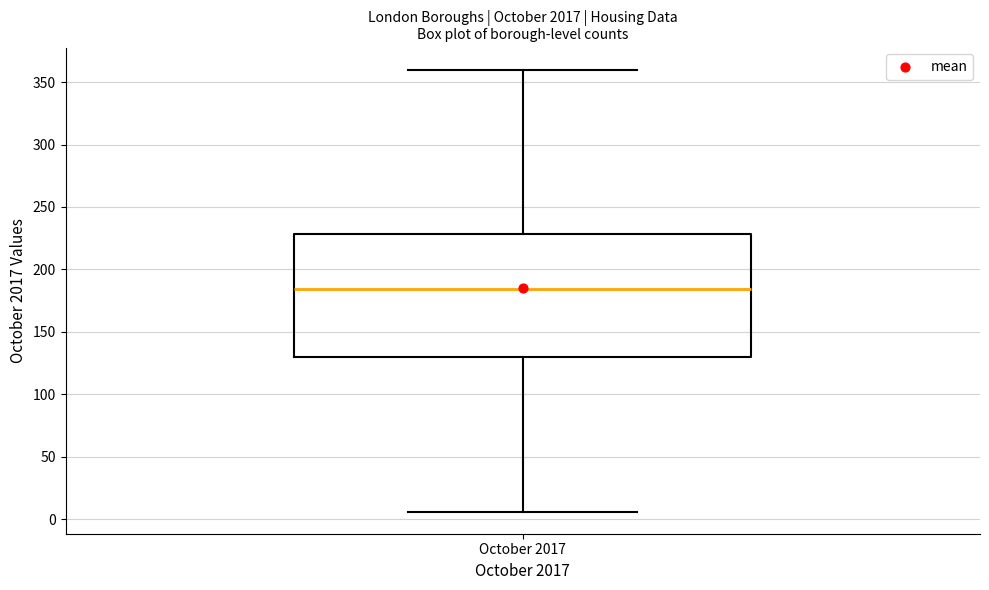

Read this box plot against the y-axis: the position of the median line, the range covered by the box, and the ends of both whiskers. The values are not printed on the chart, so give them approximately, as read against the axis.

median 185, box 130 to 230, whiskers 5 to 360